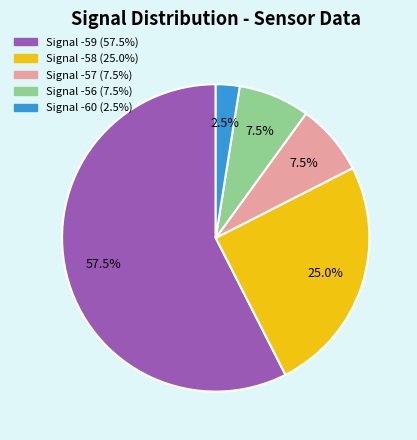

Is there a majority slice in this chart?

Yes